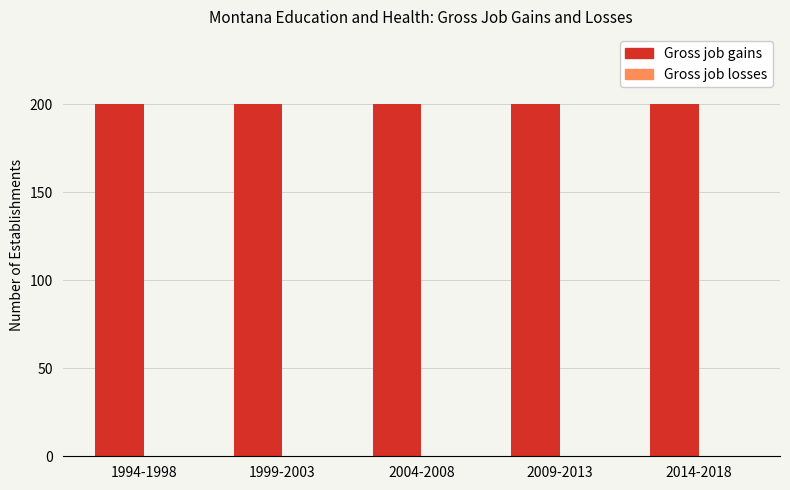

Reading left to right, list all the values displayed in this chart.

Gross job gains: 1994-1998=200	1999-2003=200	2004-2008=200	2009-2013=200	2014-2018=200
Gross job losses: 1994-1998=0	1999-2003=0	2004-2008=0	2009-2013=0	2014-2018=0